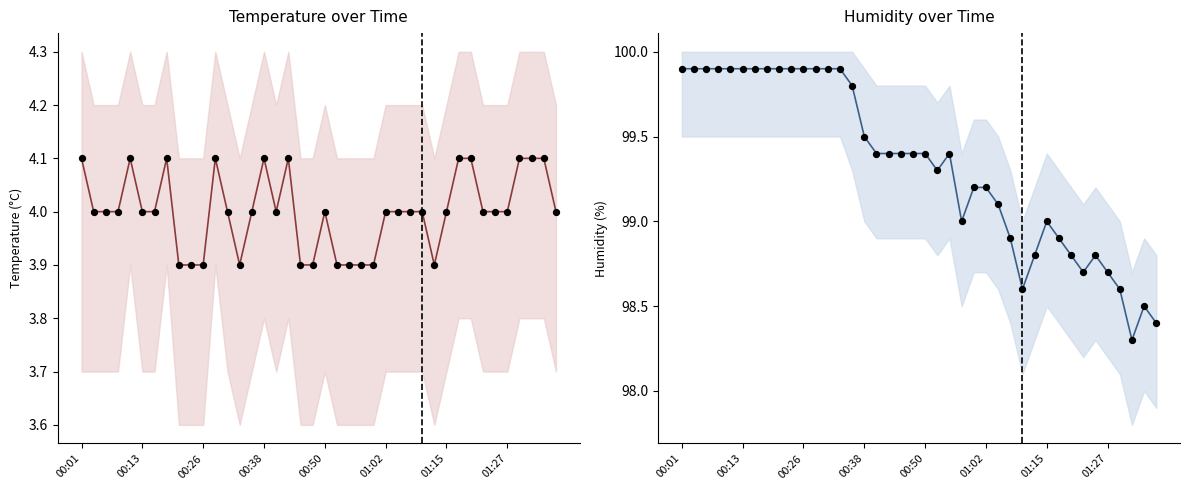

At which category is the sum across all series the highest?

00:01